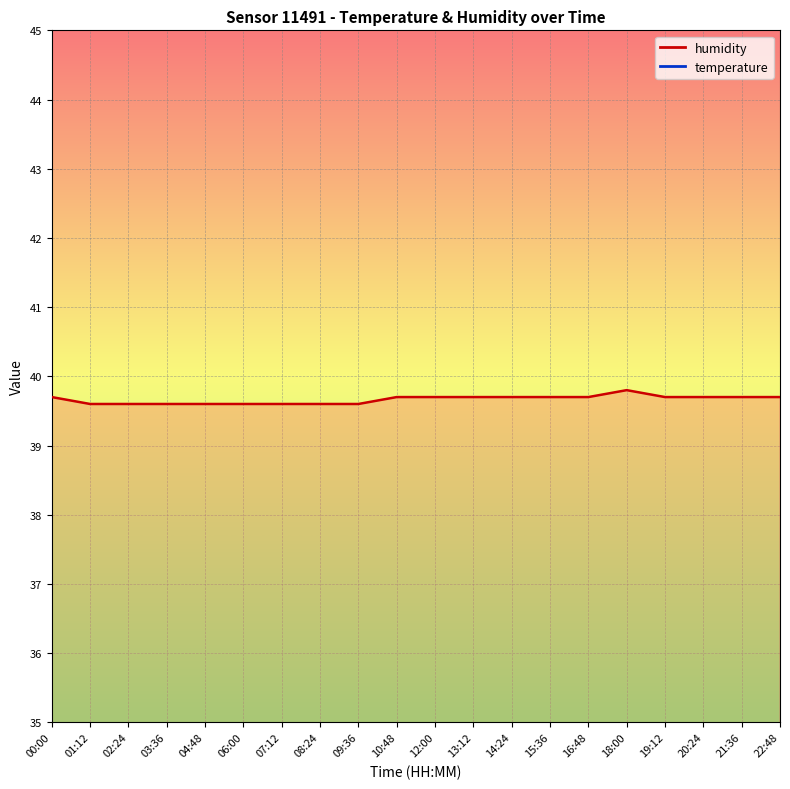

How many distinct data groups are displayed?

2